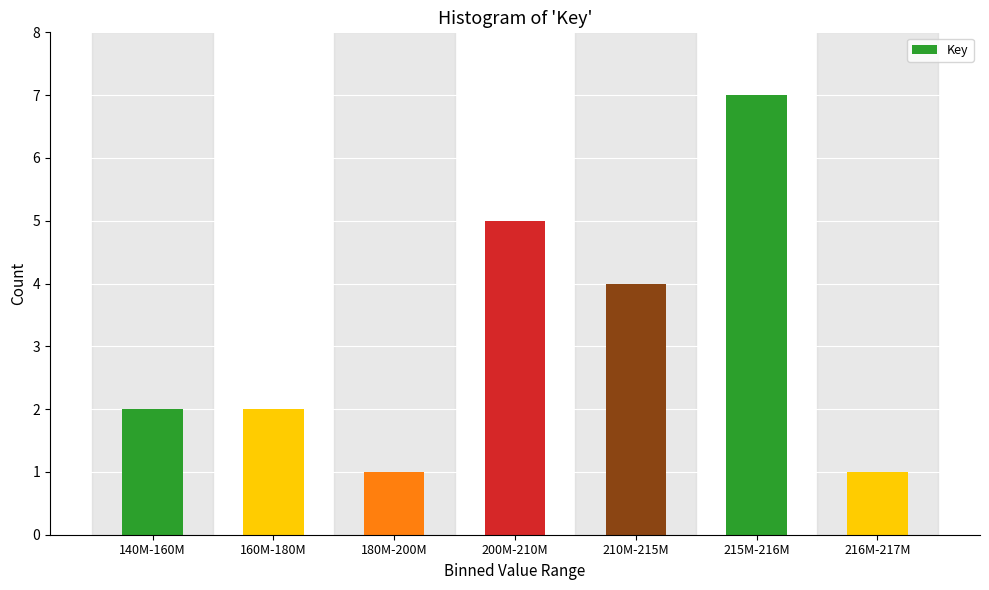

Reading left to right, what are all the values shown in this chart?

2	2	1	5	4	7	1